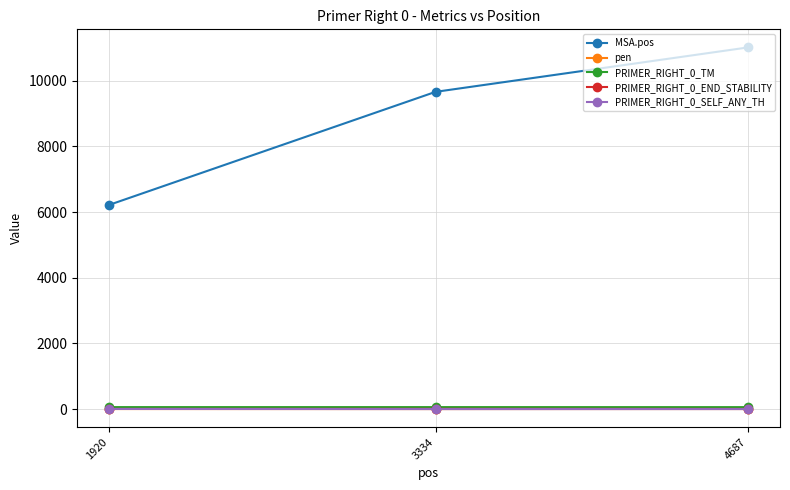

What is the difference between the MSA.pos values at 4687 and 3334?

1353.0